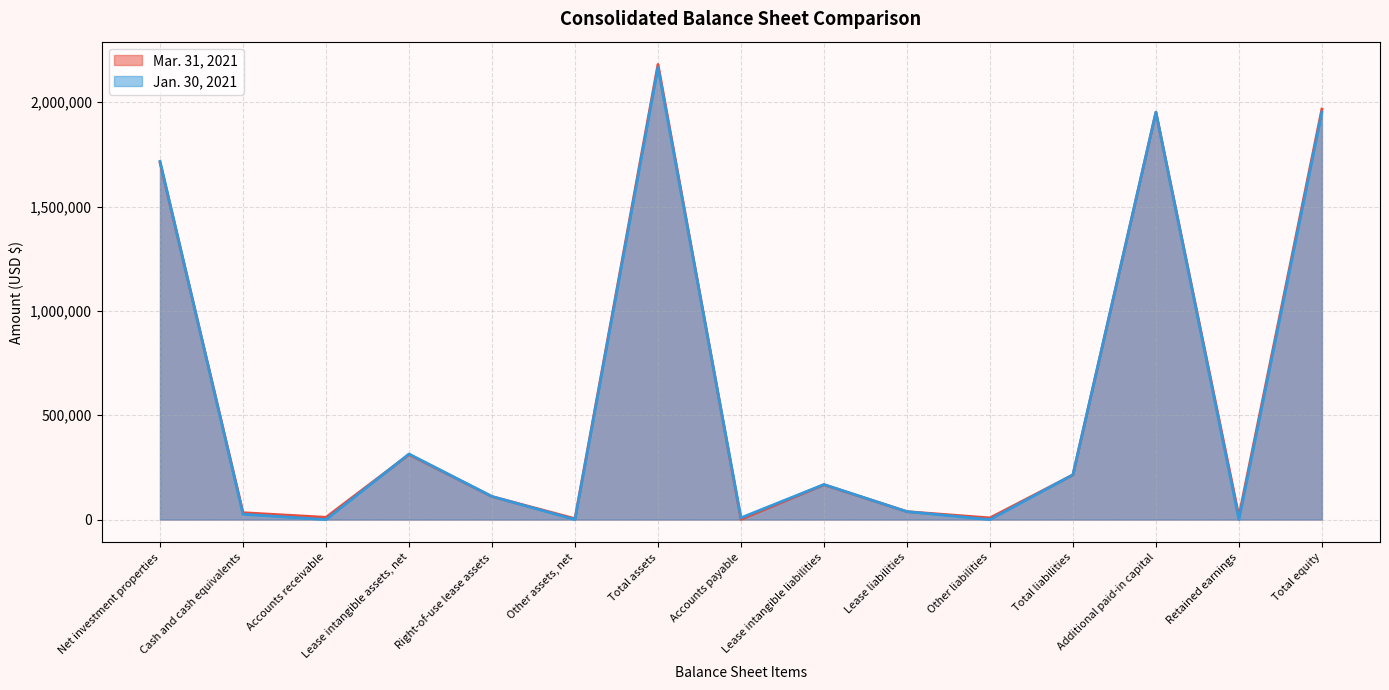

Between Accounts receivable and Net investment properties, which is larger?

Net investment properties